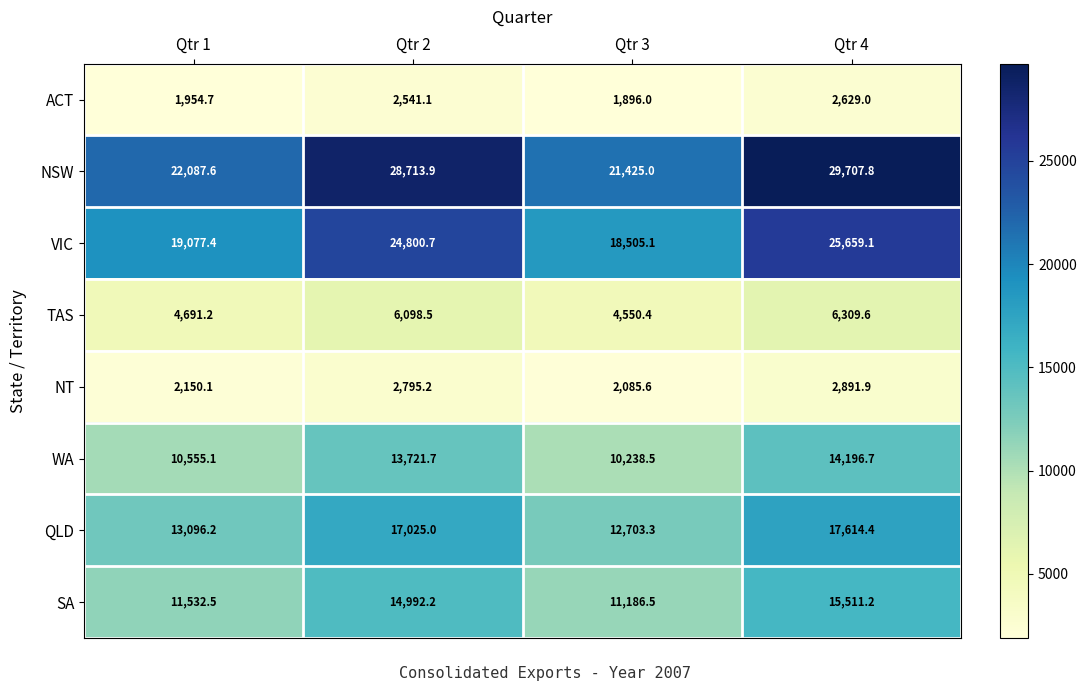

Which series changed the most between Qtr 1 and Qtr 2?

NSW